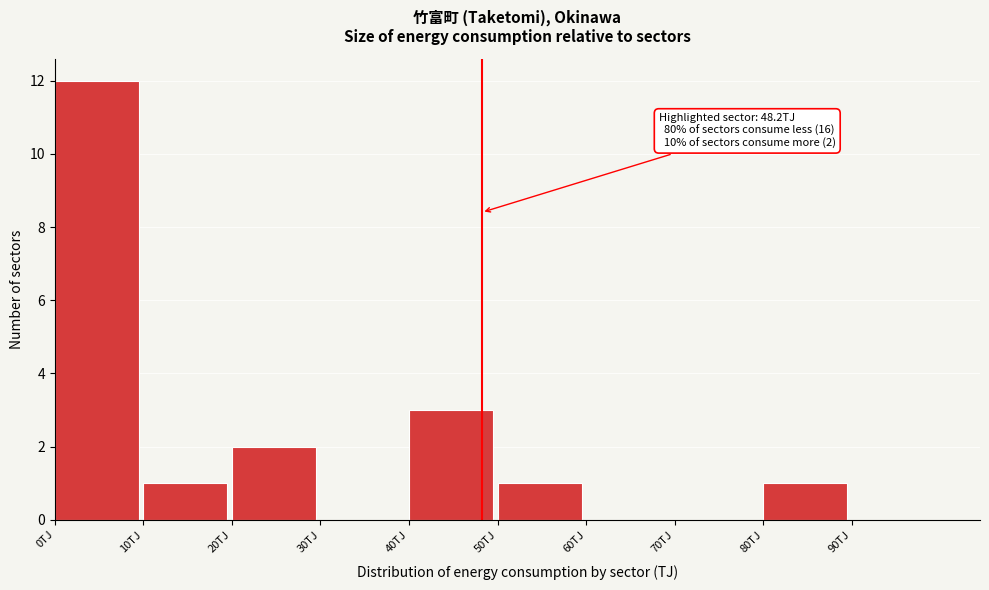

Over which range of the x-axis is the bar tallest?

0 to 10